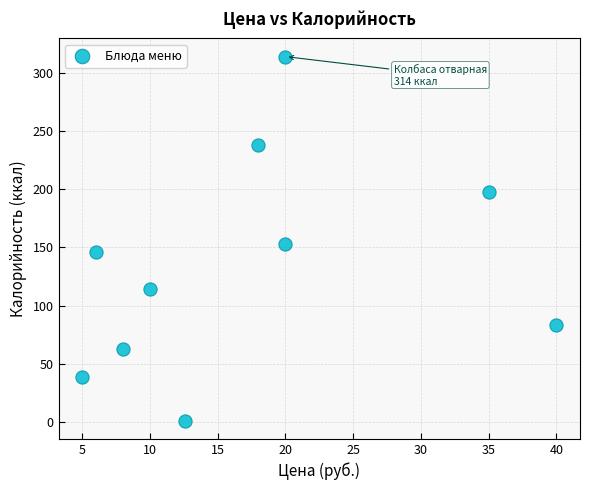

What is the range of X values (max minus min)?

35.0